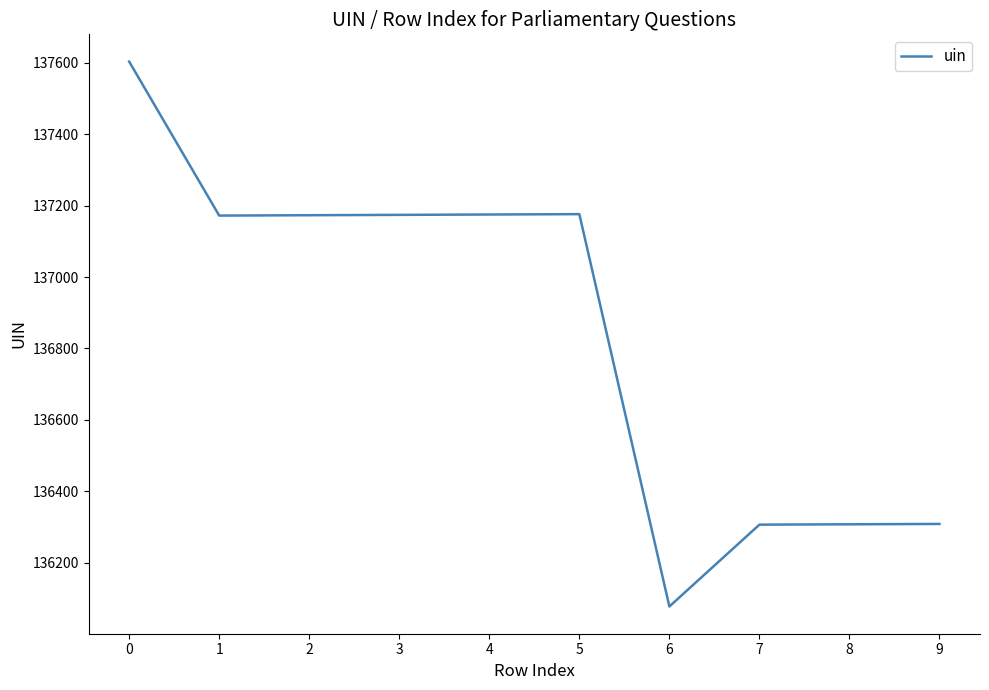

What is the difference between the values at 6 and 9?

231